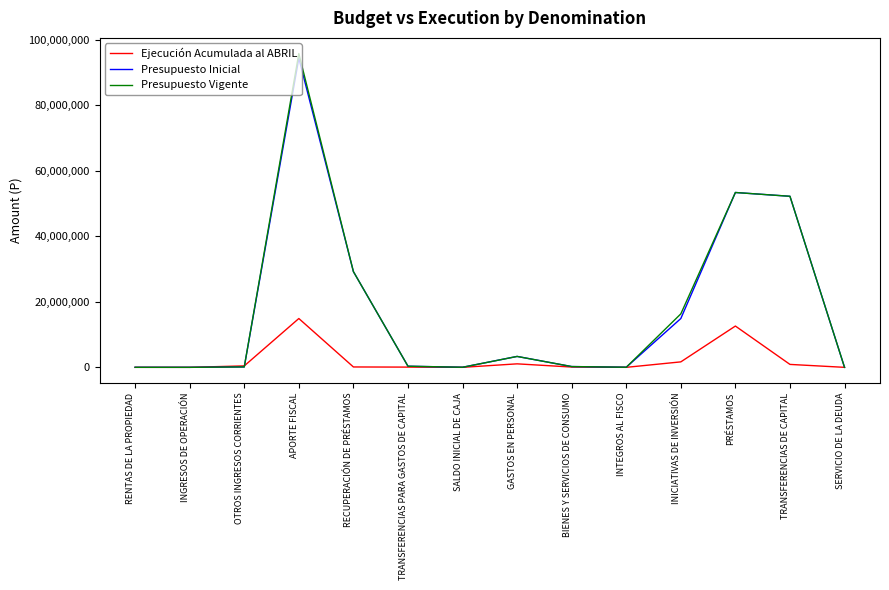

At which category is the sum across all series the highest?

APORTE FISCAL